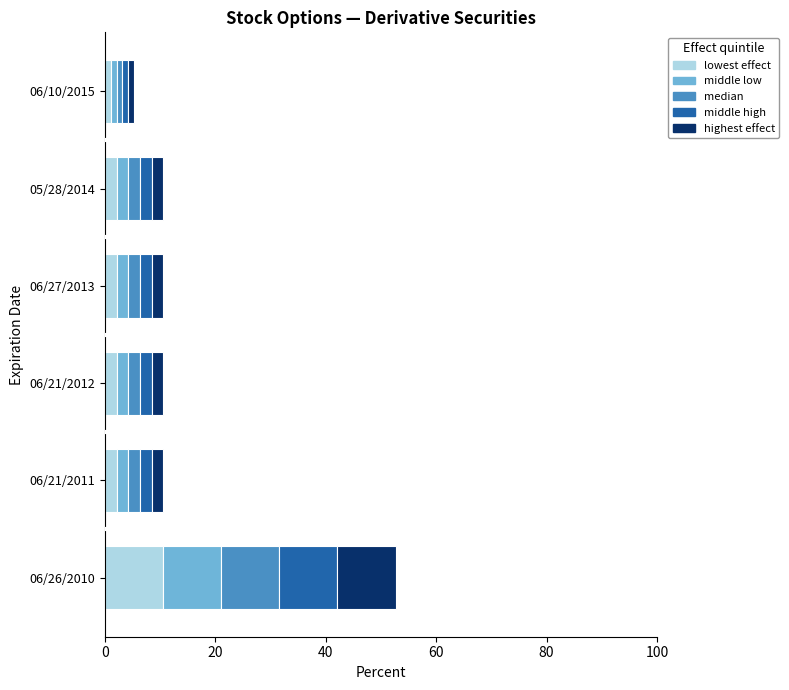

How many categories are shown in the chart?

6